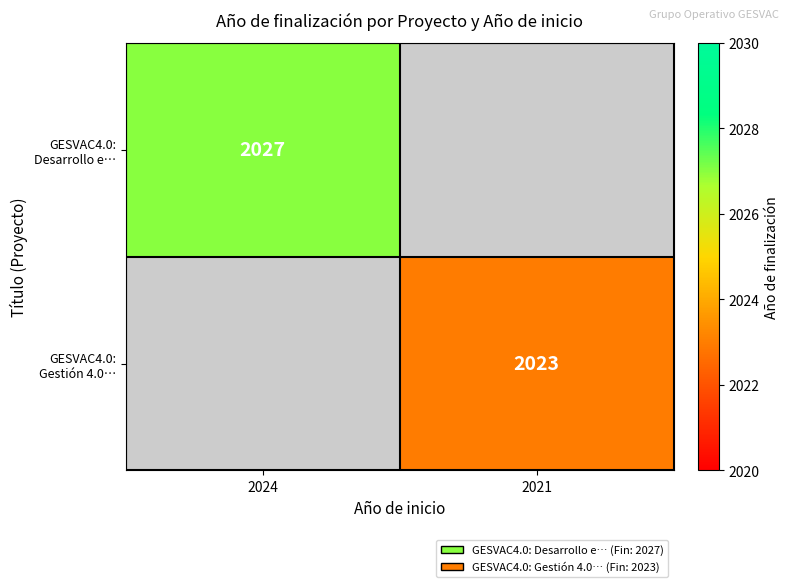

How many positive values does the GESVAC4.0: Gestión 4.0… series have?

1